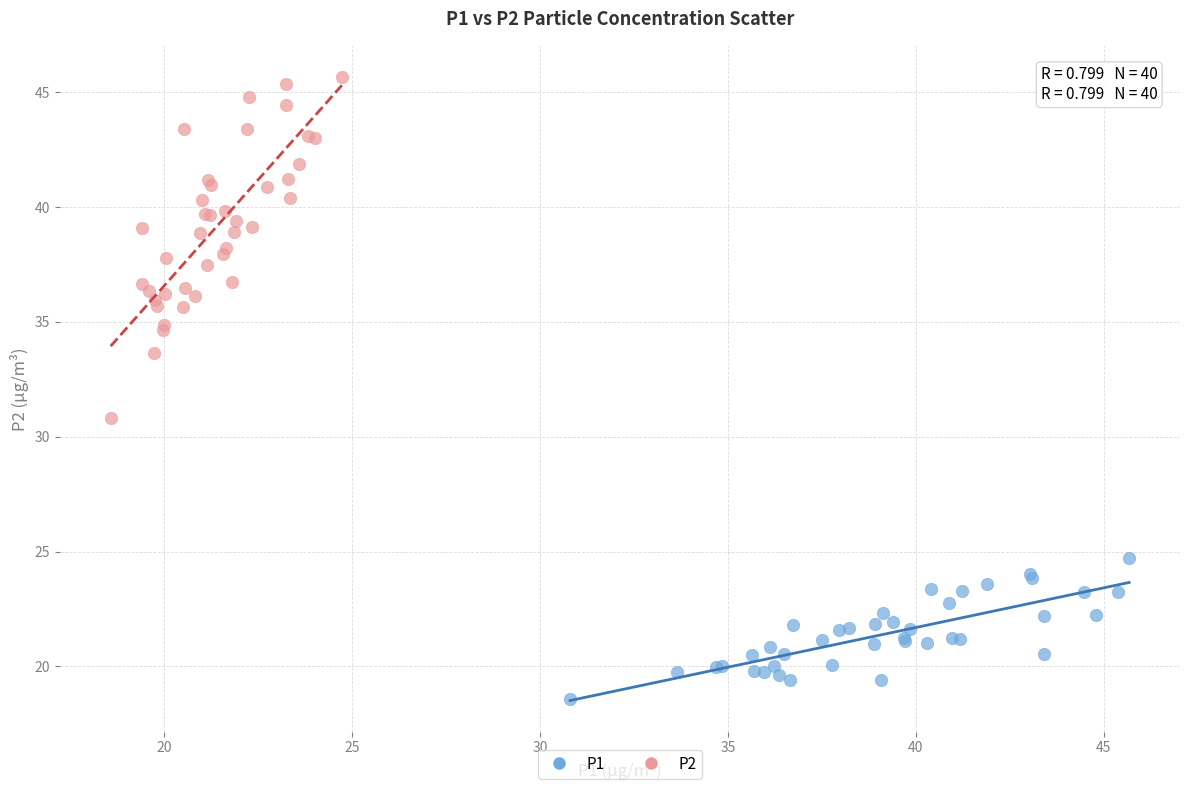

Which series contains the lowest Y value?

P1